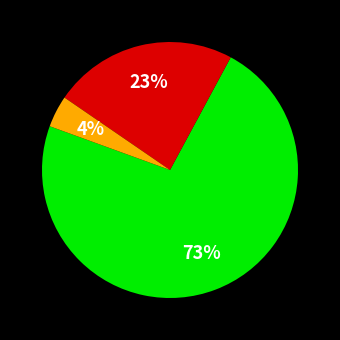

To the nearest percent, what is the difference between the largest and smallest slice percentages?

69%